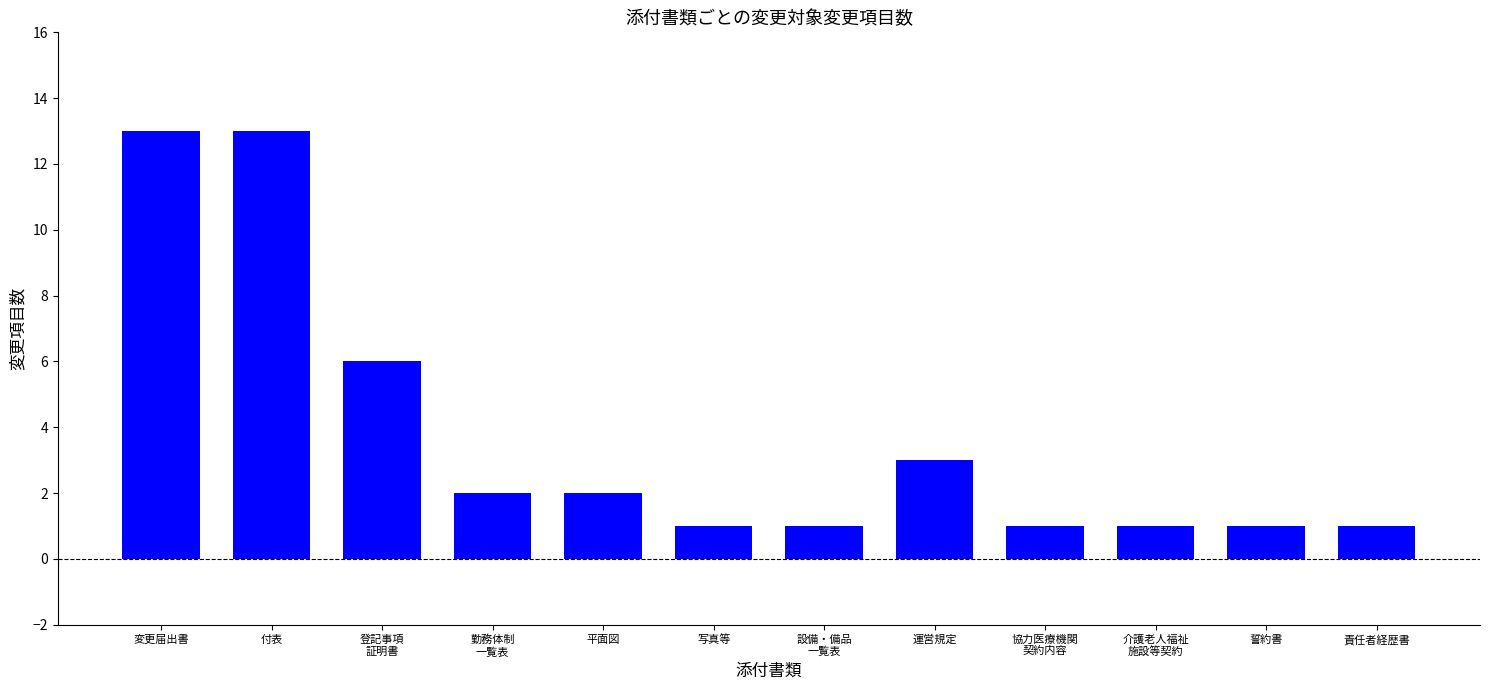

Between 変更届出書 and 責任者経歴書, which is larger?

変更届出書